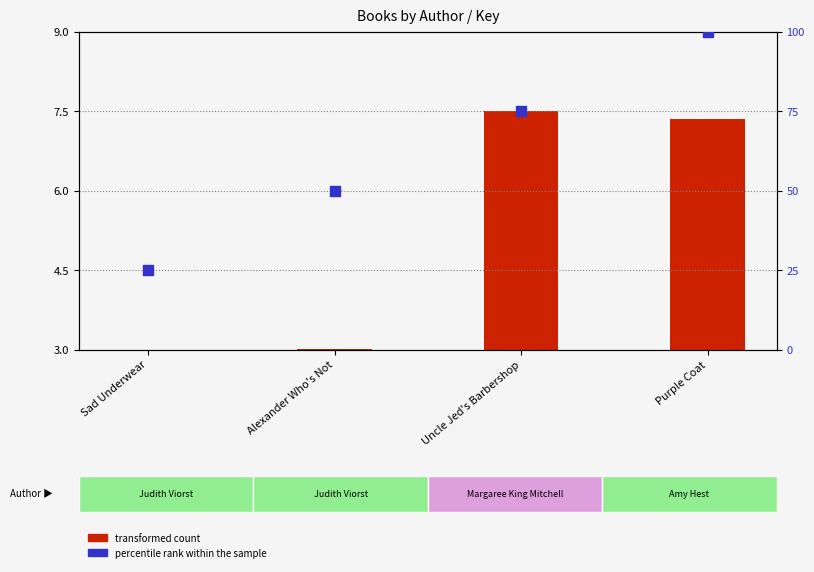

Which series has the largest total across all categories?

percentile rank within the sample